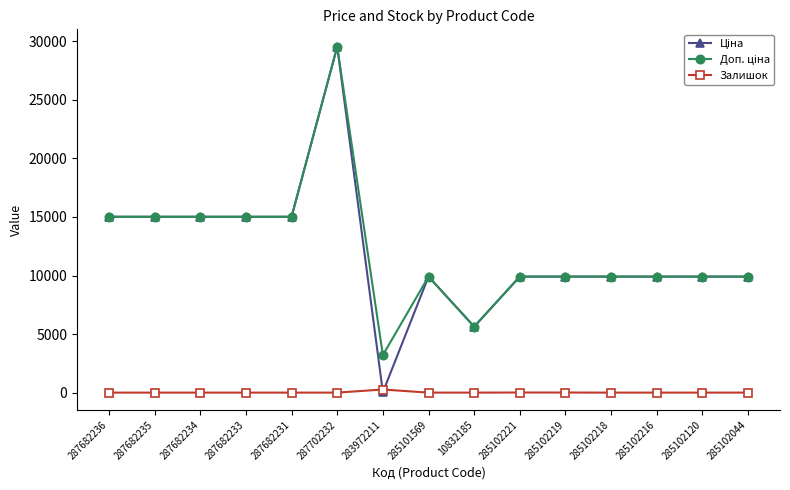

What is the spread (max minus min) of values at 285102120?

9908.5